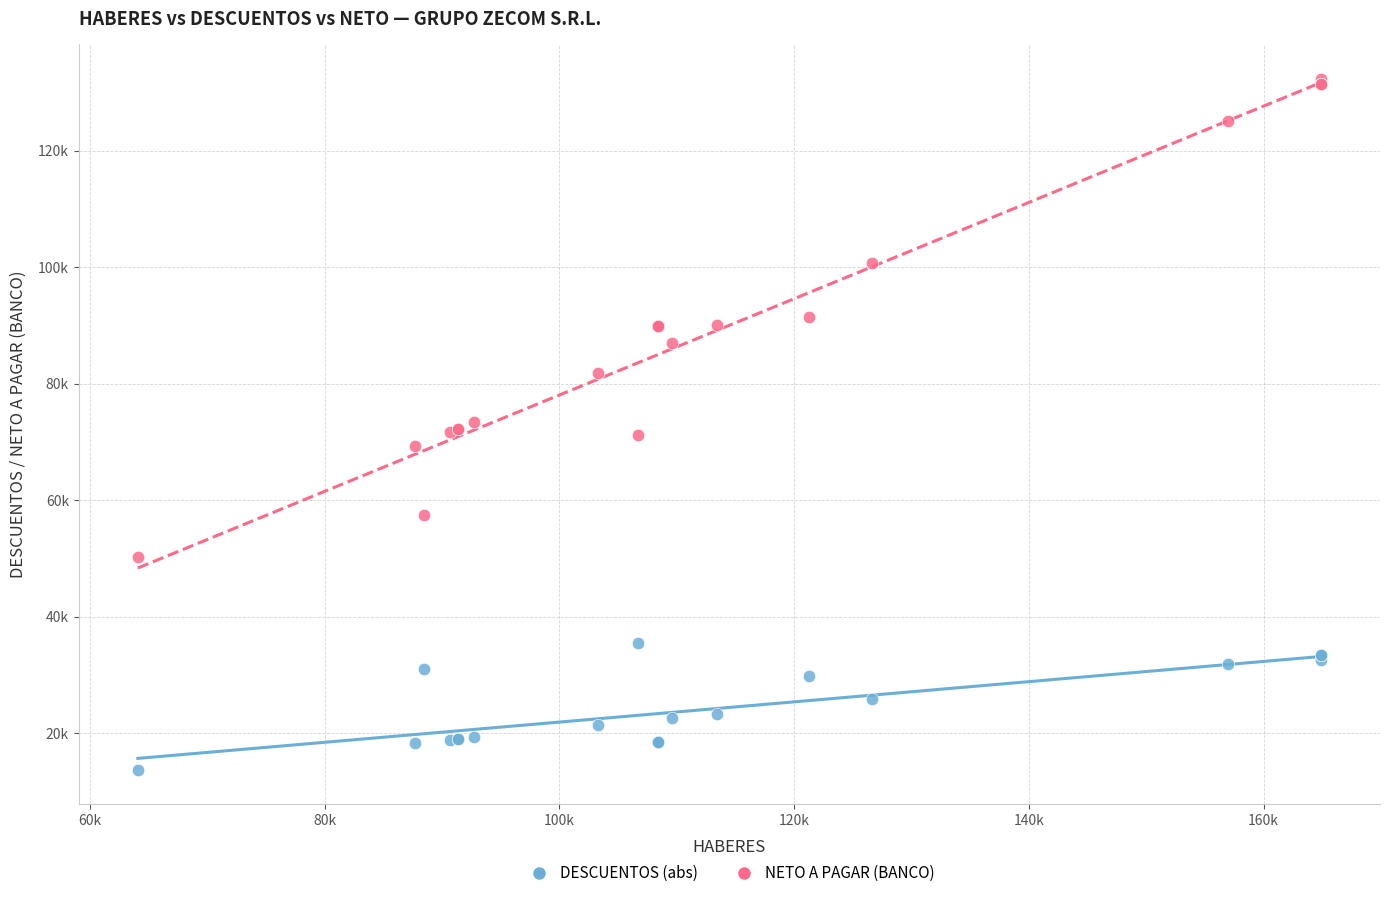

Which series reaches the minimum Y coordinate?

DESCUENTOS (abs)